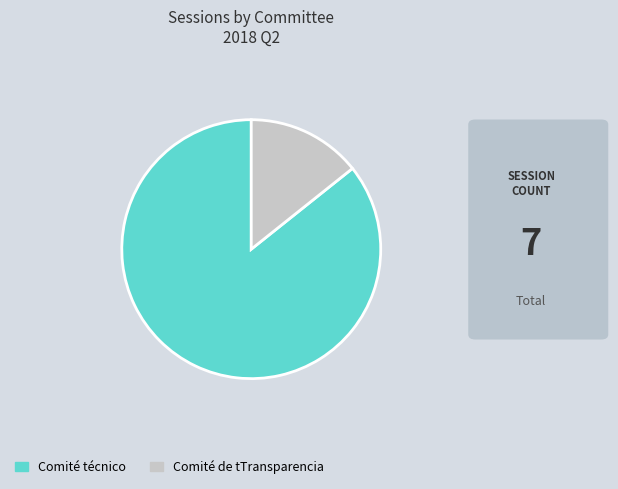

How many slices are in this pie chart?

2